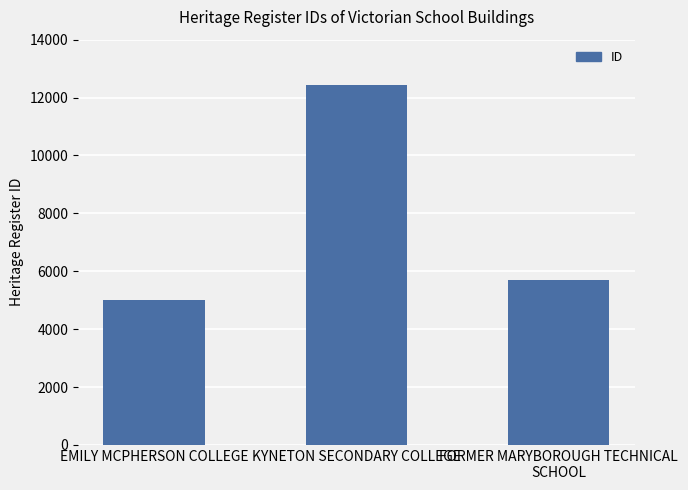

Reading right to left, transcribe all the data shown in this chart.

5693	12446	5001